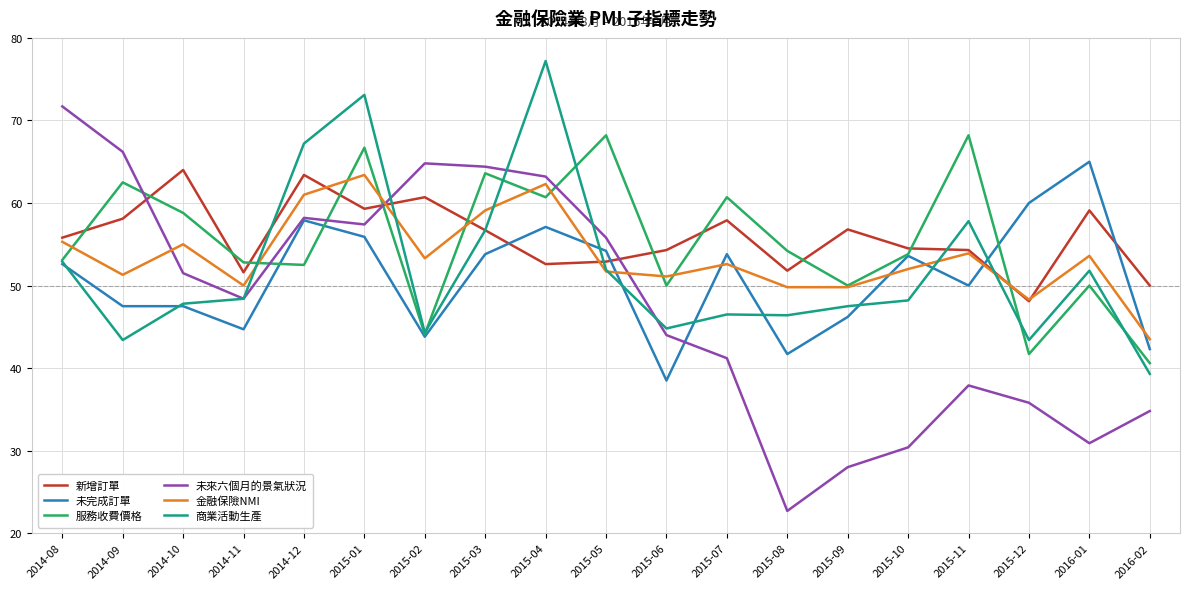

How many times do 未來六個月的景氣狀況 and 金融保險NMI cross each other?

3